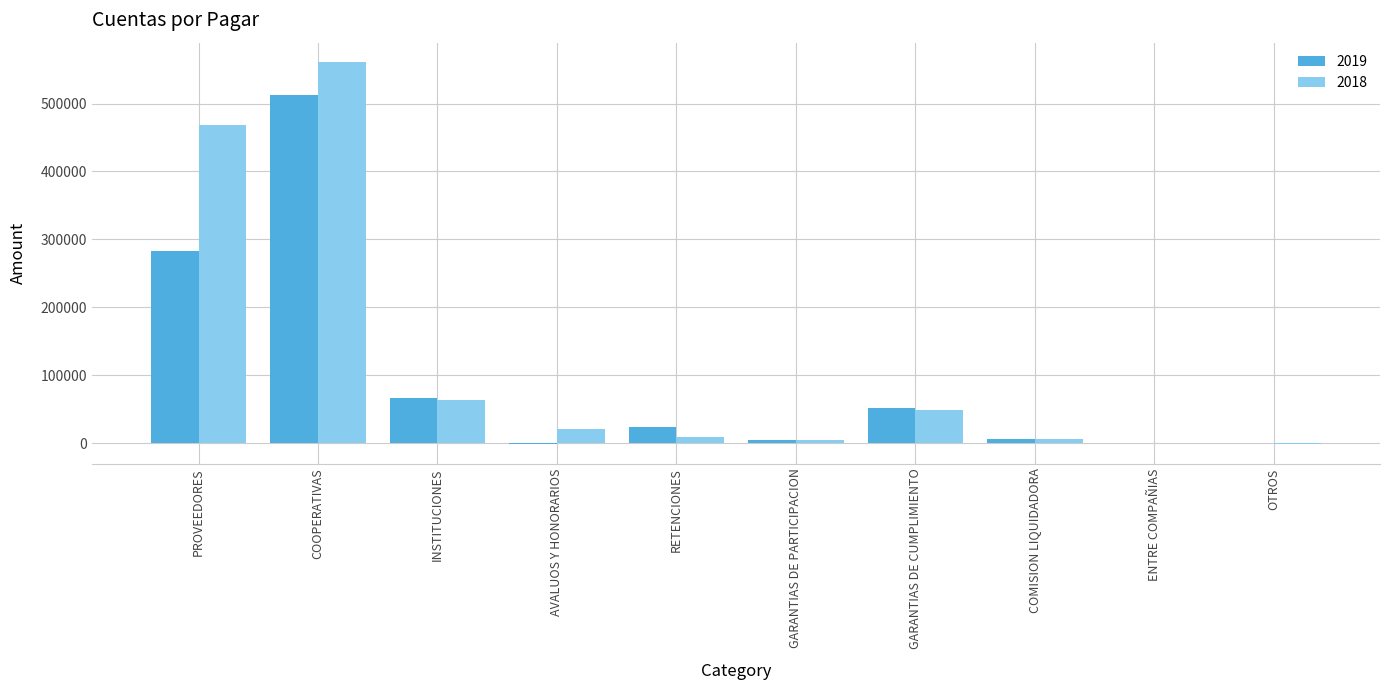

What is the maximum value for 2019?

512373